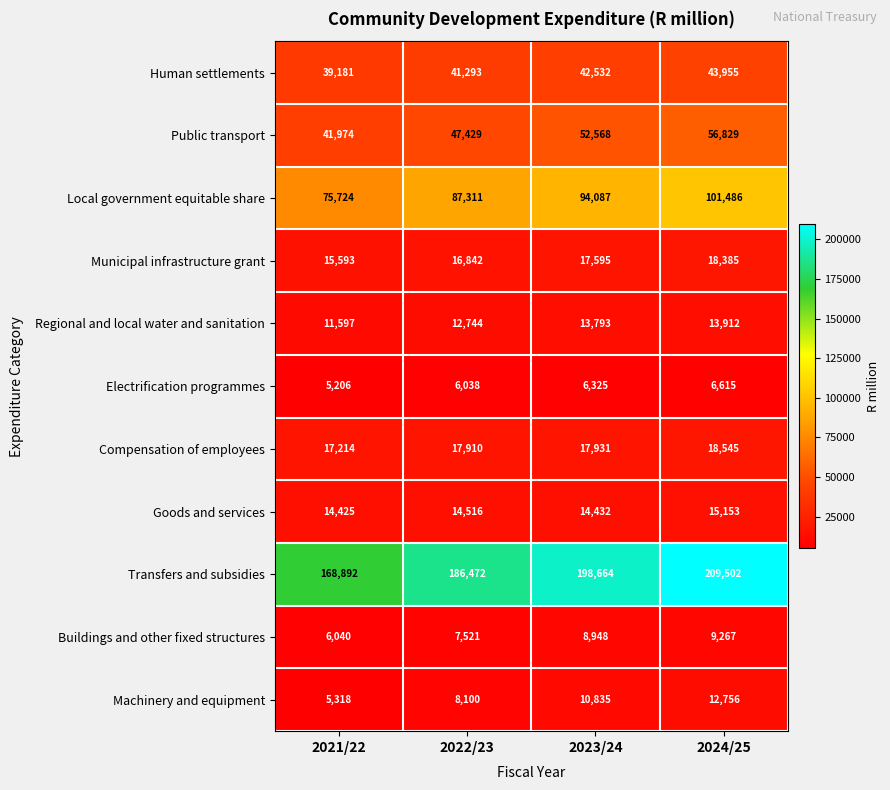

What is the average value of the Electrification programmes series?

6046